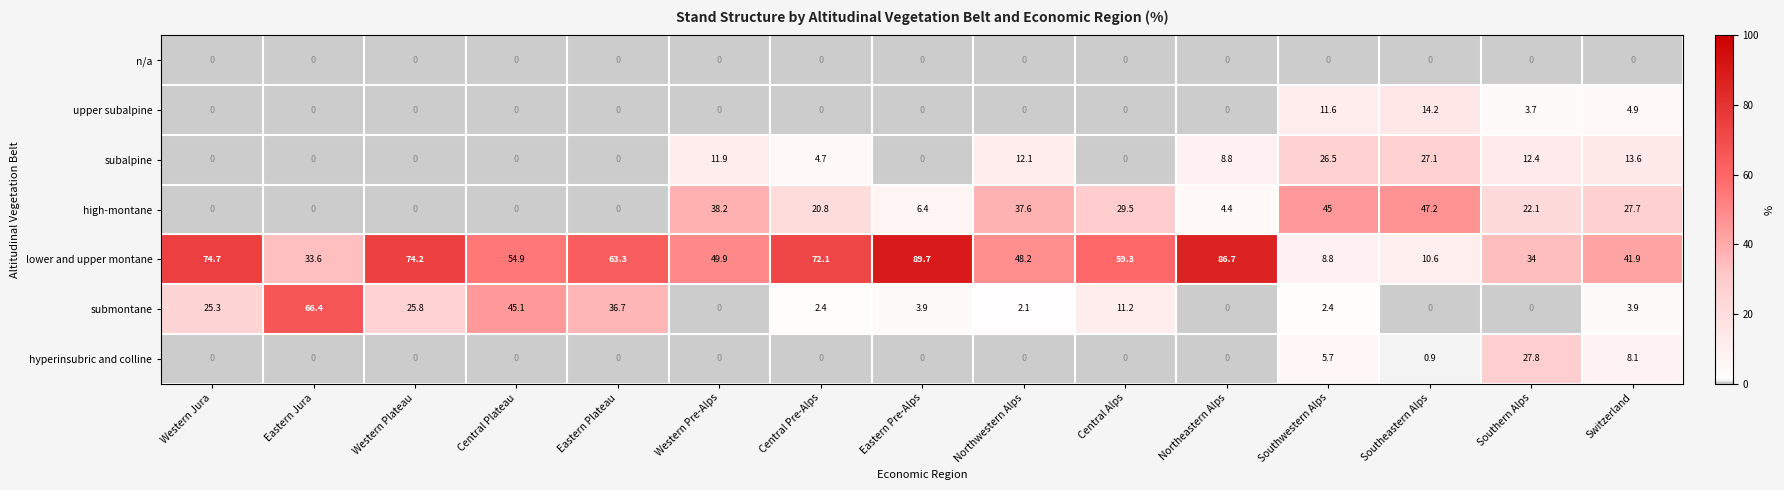

Which series changed the most between Eastern Jura and Switzerland?

submontane